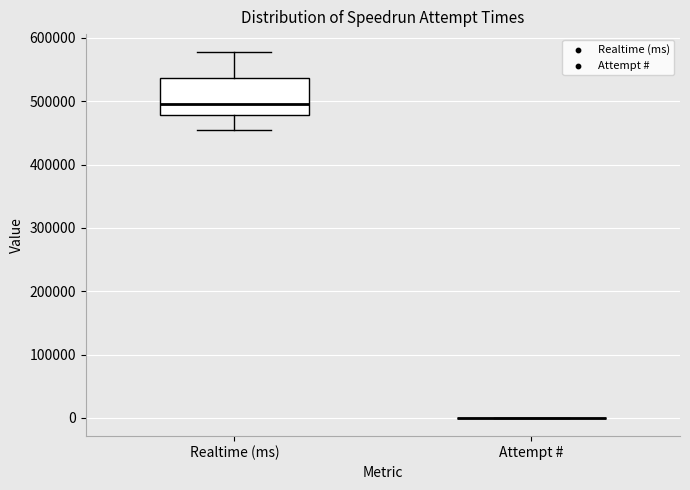

Reading left to right, read every box against the y-axis: the position of its median line, the range the box covers, and the ends of its whiskers. The values are not printed on the chart, so give them approximately, as read against the axis.

Realtime (ms): median 490000, box 480000 to 540000, whiskers 450000 to 580000
Attempt #: box collapsed to a line at 0, whiskers 0 to 0